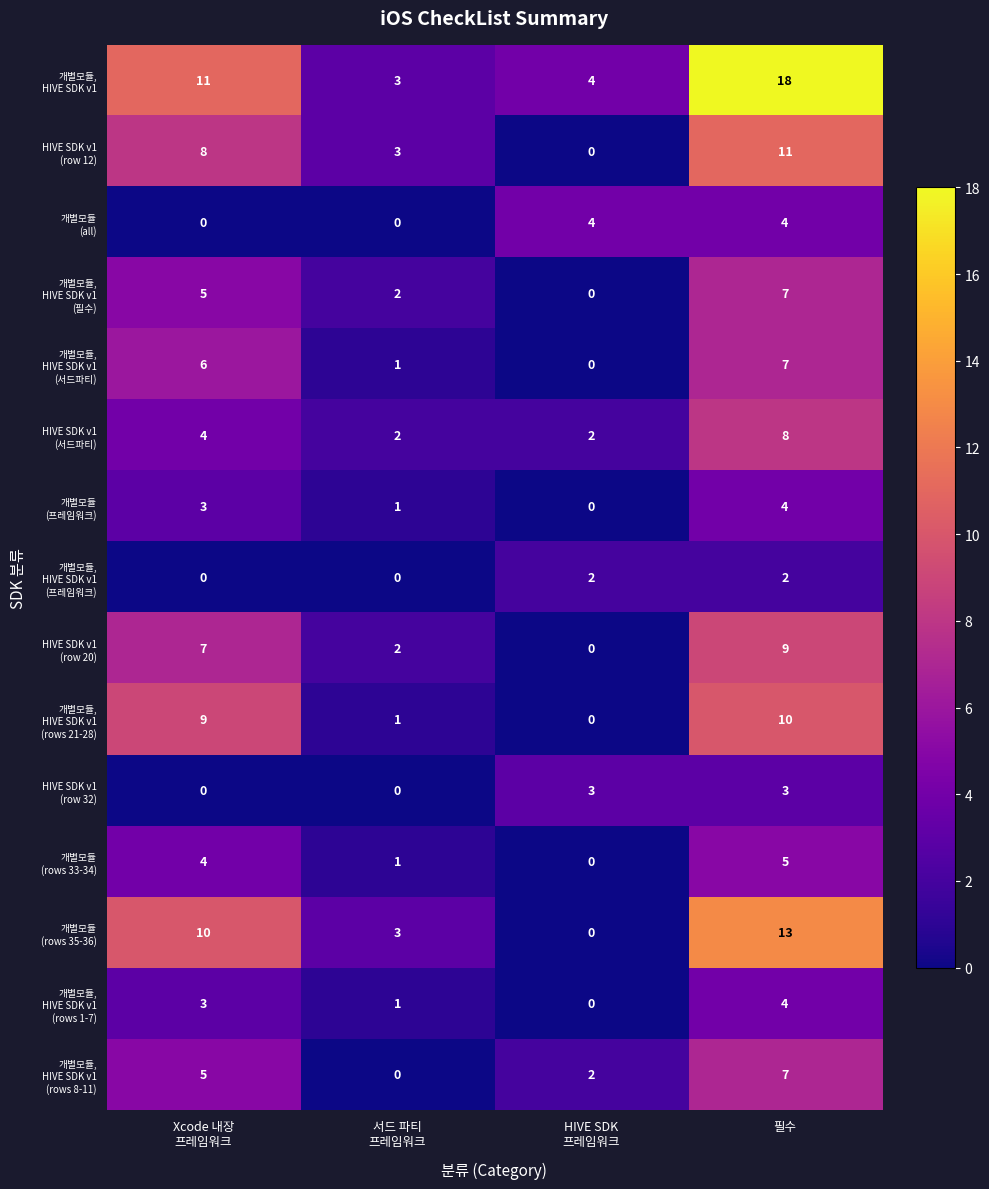

How many series are shown in this chart?

15